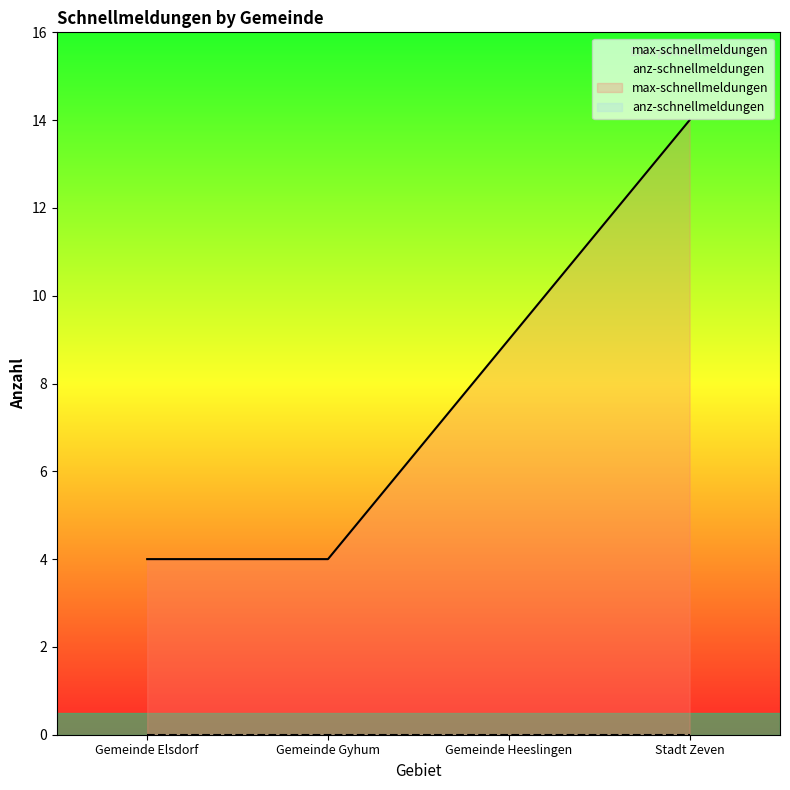

What is the difference between the maximum and minimum values?

10